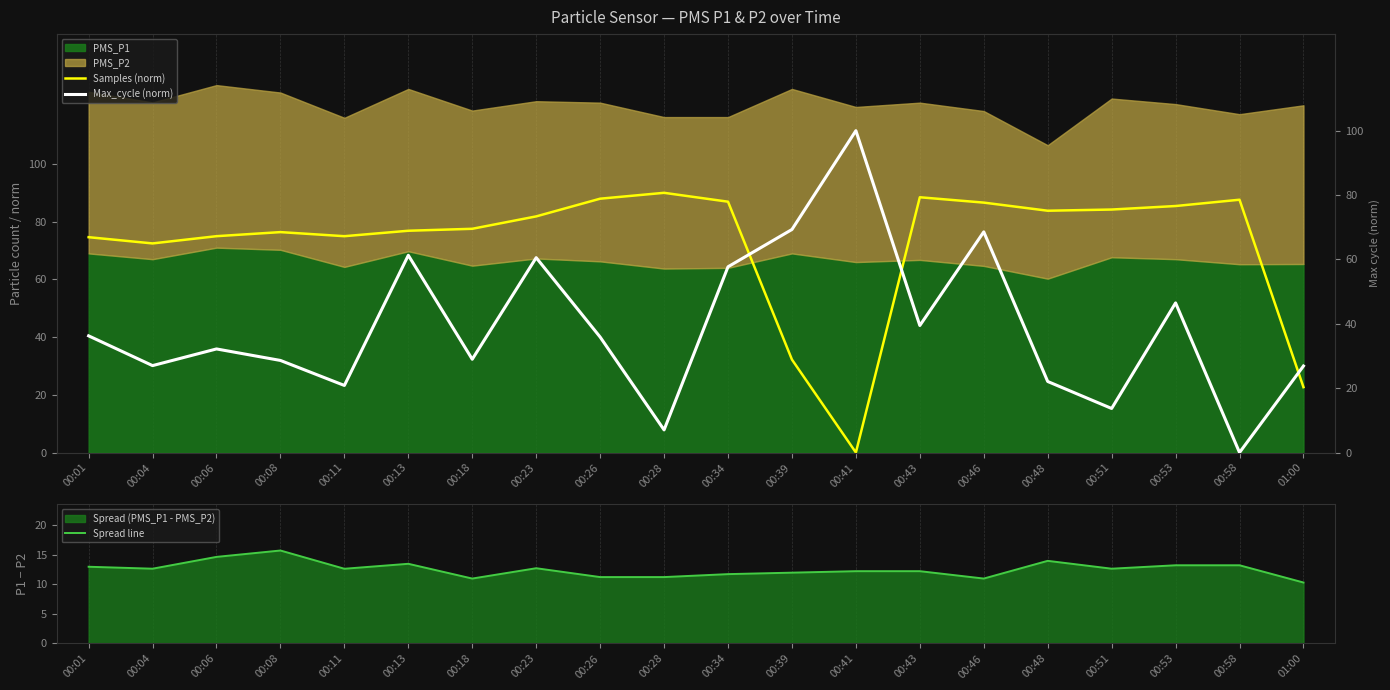

In Max_cycle (norm), how many points are lower than both neighbors (excluding endpoints)?

7